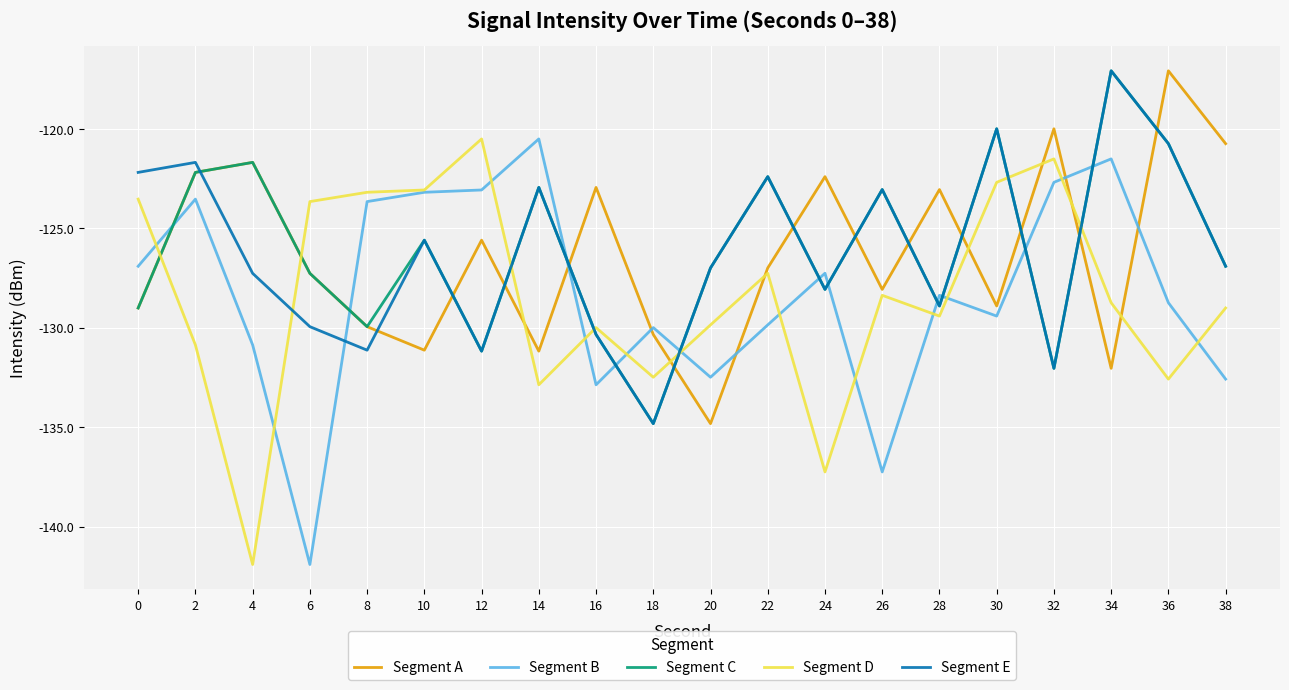

What is the highest value of the Segment D series?

-120.5